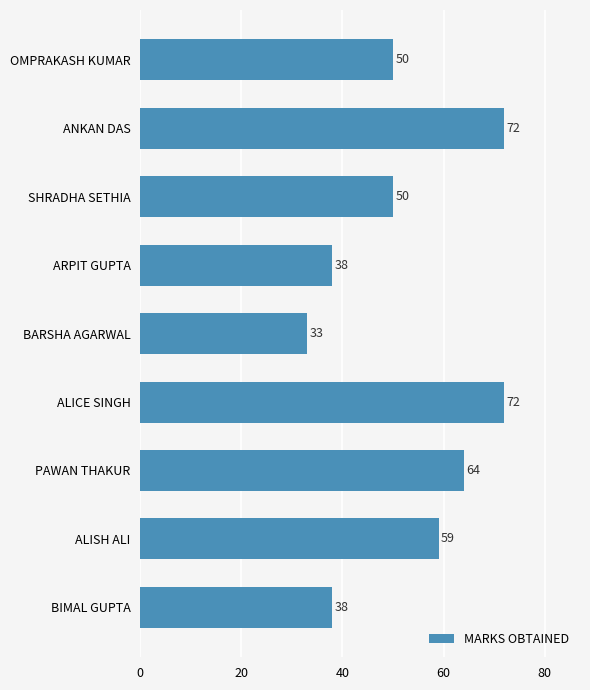

What is the change in value from PAWAN THAKUR to SHRADHA SETHIA?

-14